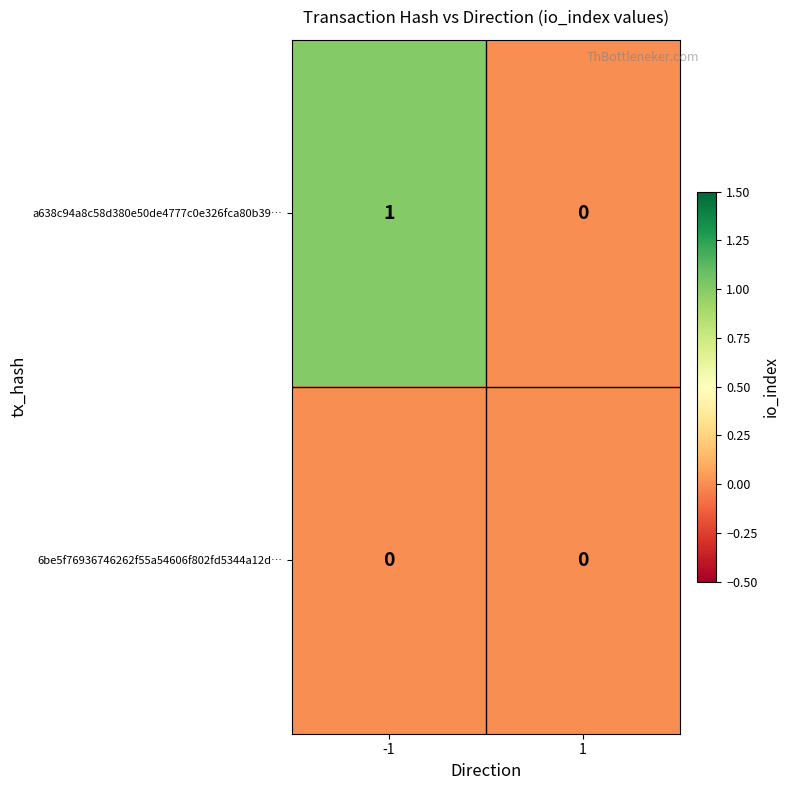

Which series has the widest spread of values?

a638c94a8c58d380e50de4777c0e326fca80b39…